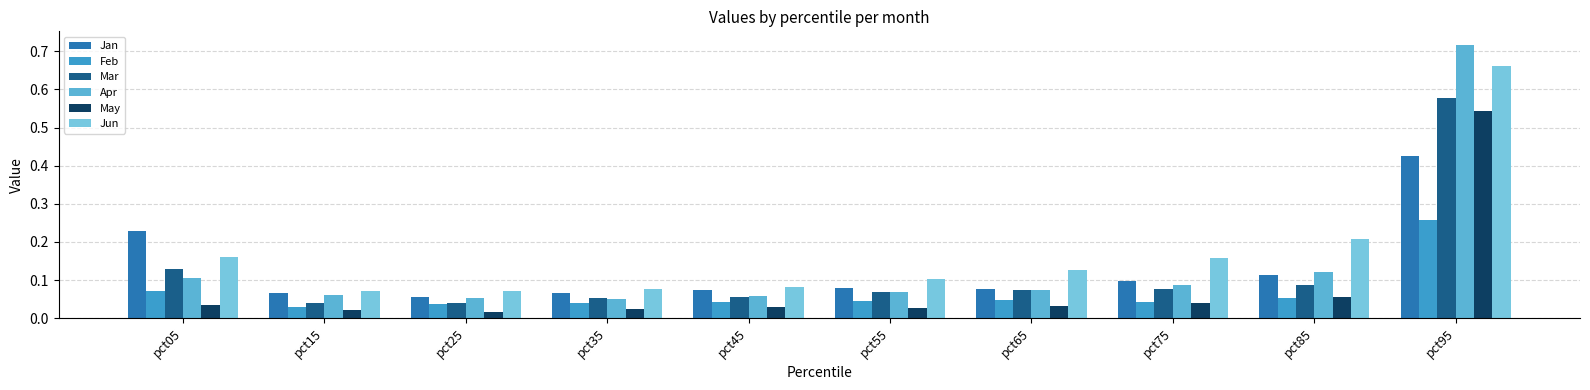

How many Jun values are between 0 and 1?

10